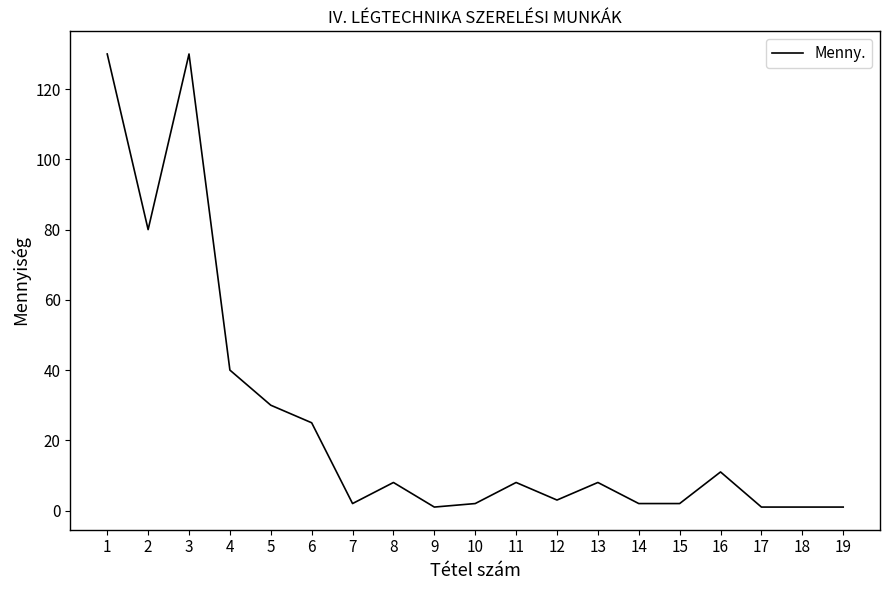

What is the average value?

26